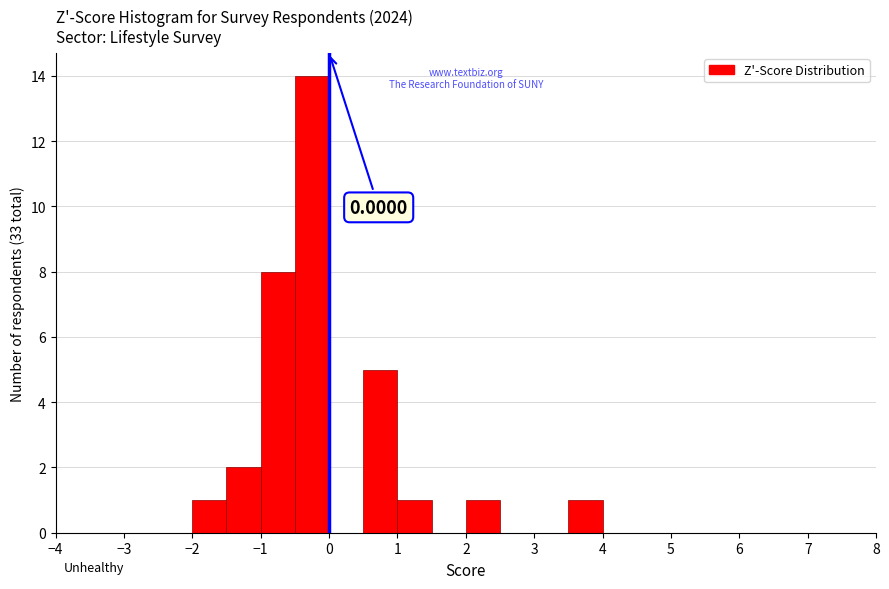

Which range on the x-axis has the tallest bar?

-0.5 to 0.0